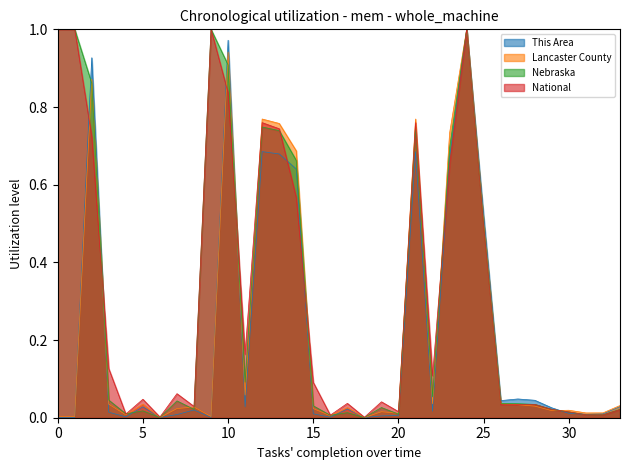

Is it true that Nebraska equals 1.0 at 0?

True